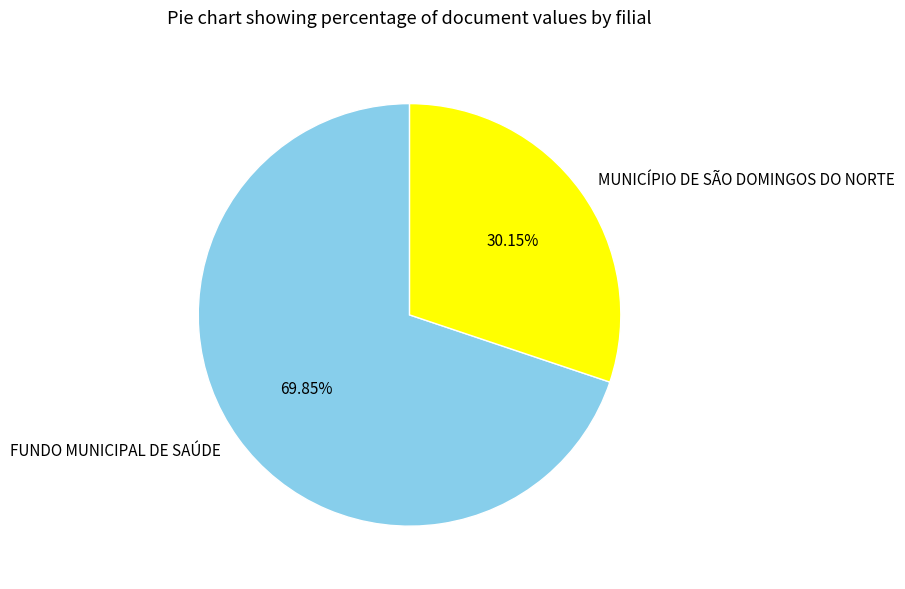

Is MUNICÍPIO DE SÃO DOMINGOS DO NORTE the majority of the pie?

No